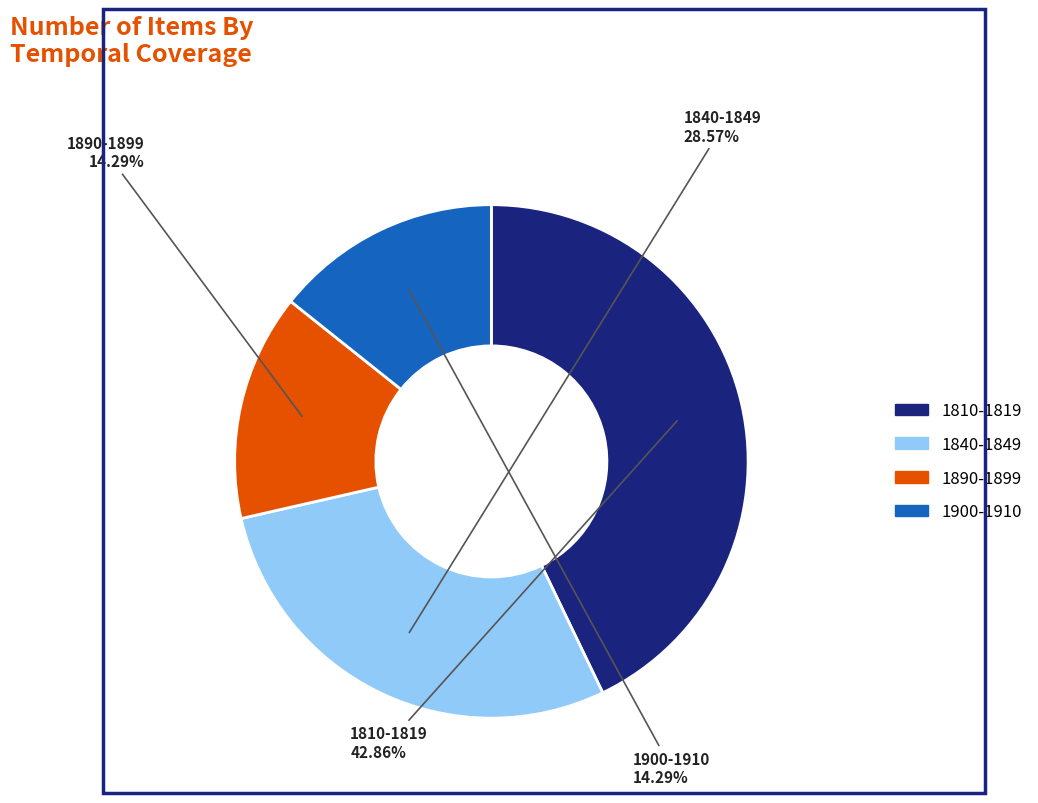

To the nearest percent, what is the average slice percentage?

25%